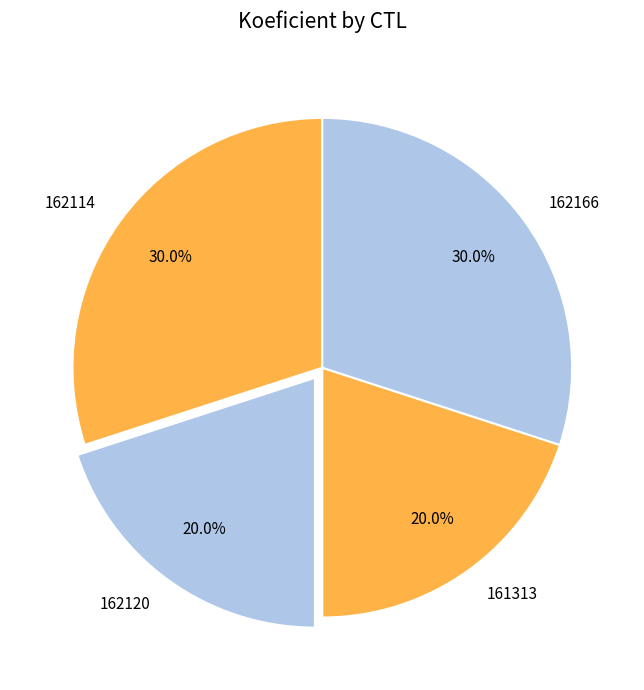

The 161313 slice represents 9% of the pie. True or false?

False